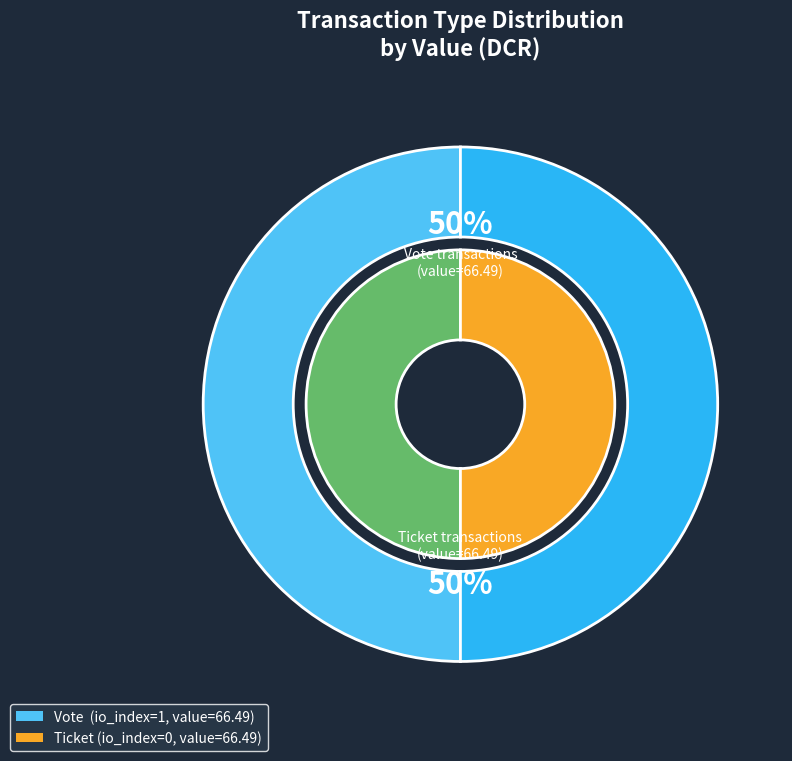

Is it true that Ticket is 13% of the pie?

False